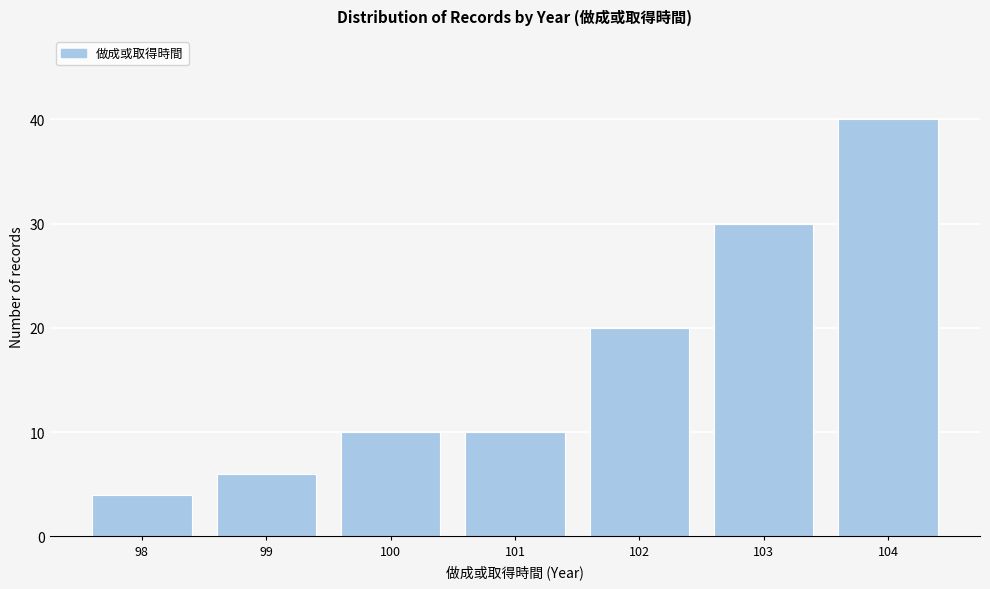

Reading left to right, list all the values displayed in this chart.

98=4	99=6	100=10	101=10	102=20	103=30	104=40